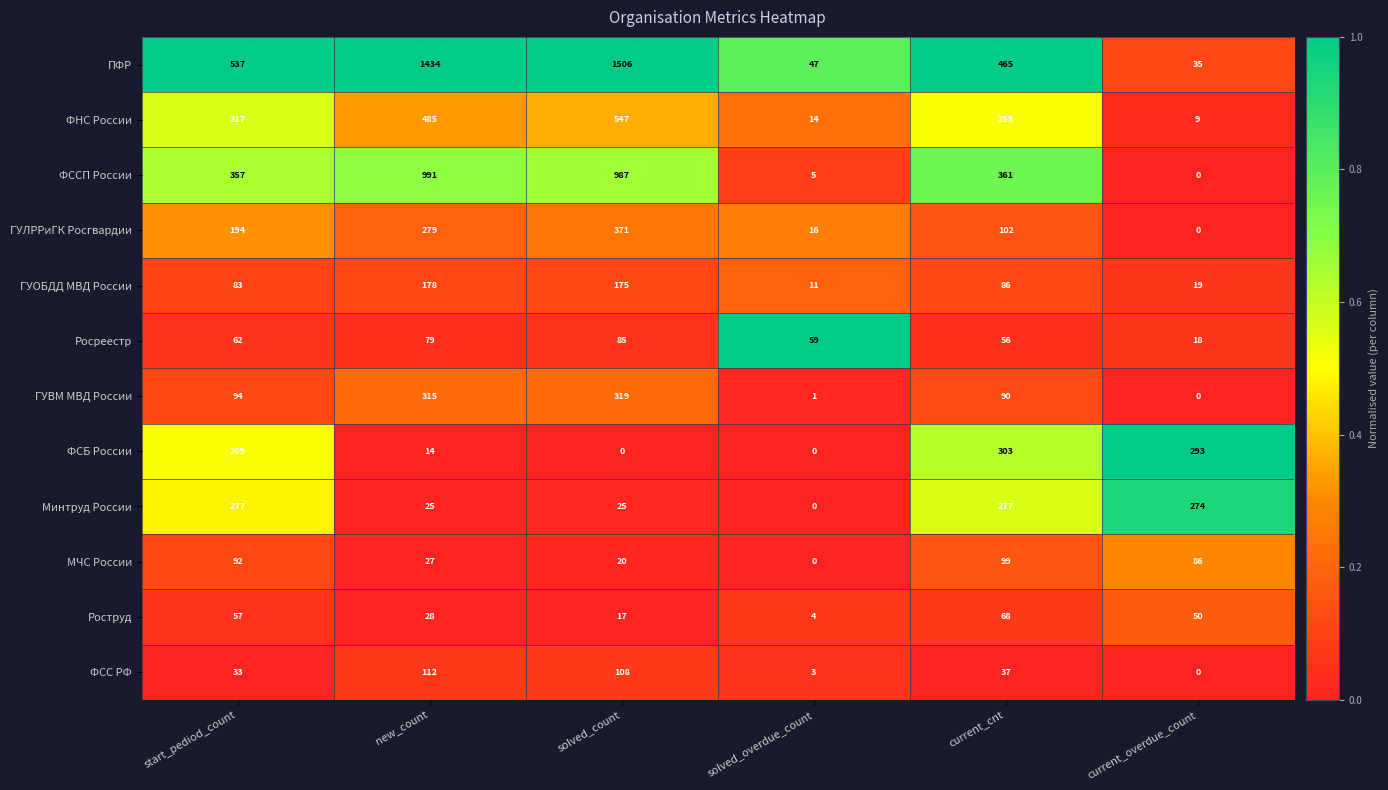

What is the lowest value of the Роструд series?

4